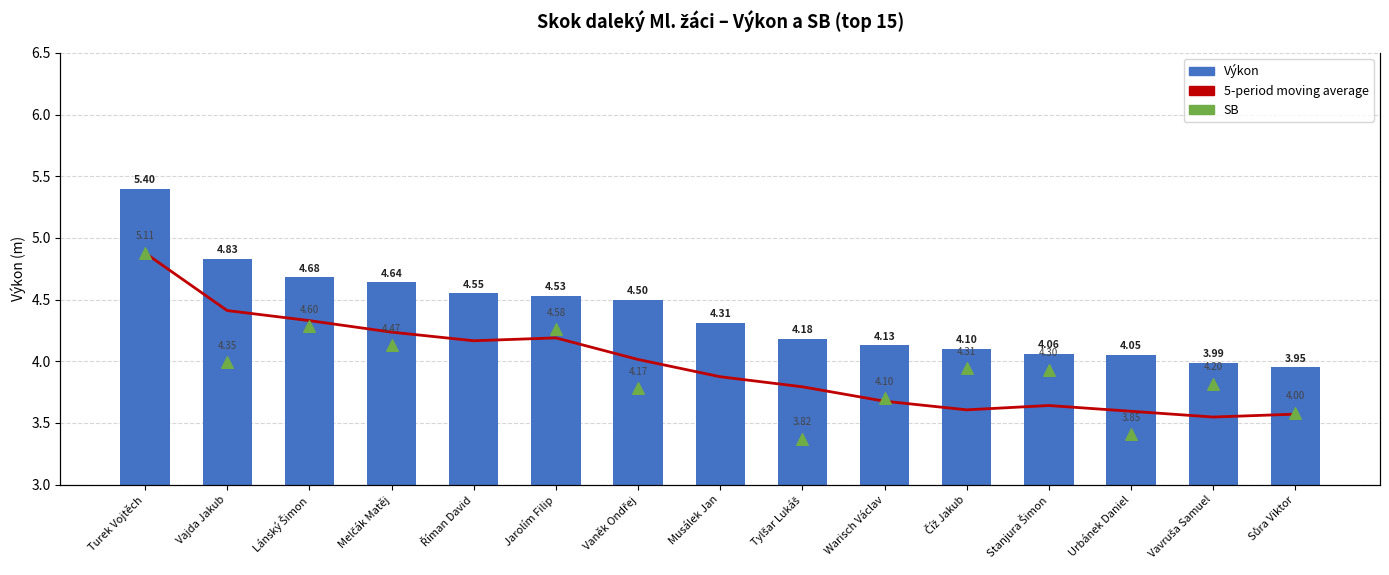

What is the total value across all series at Jarolím Filip?

9.1